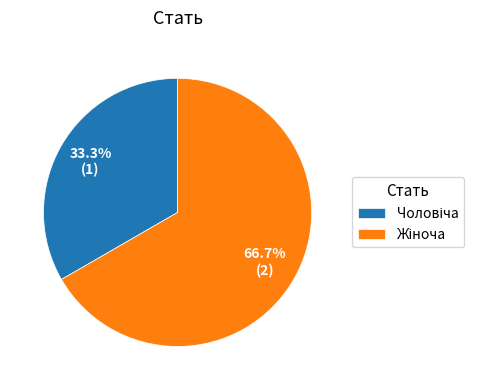

Is there a majority slice in this chart?

Yes